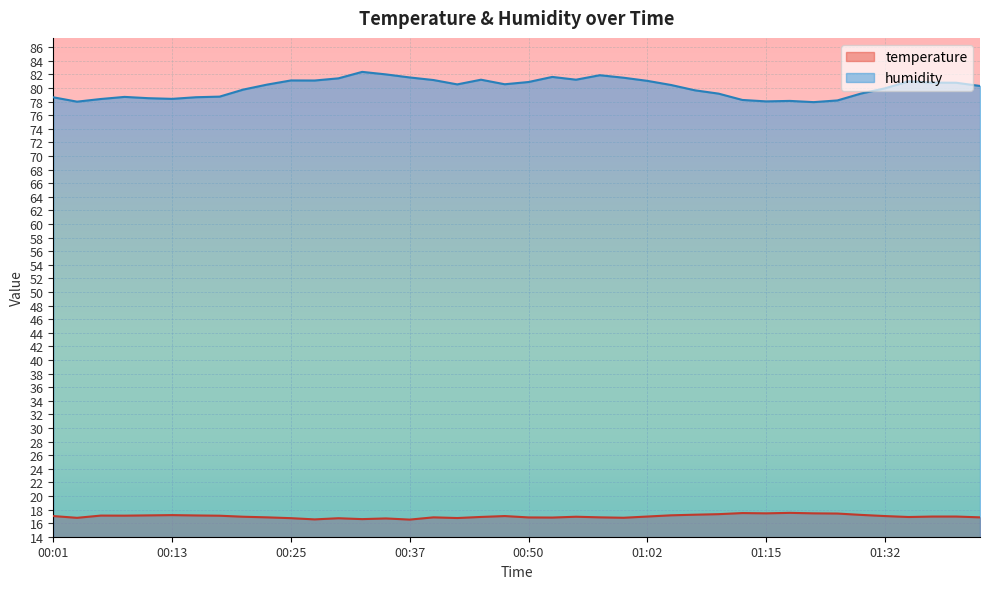

What is the difference between the highest and lowest values at 00:47?

63.5